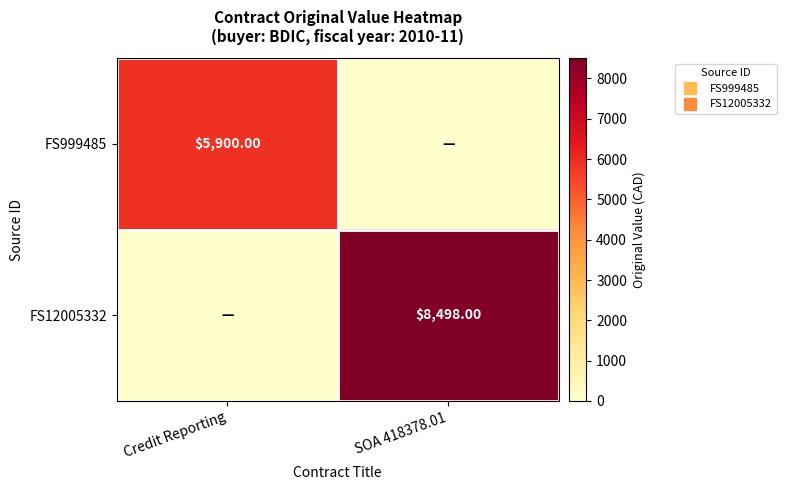

At which category does the chart reach its peak across all series?

SOA 418378.01